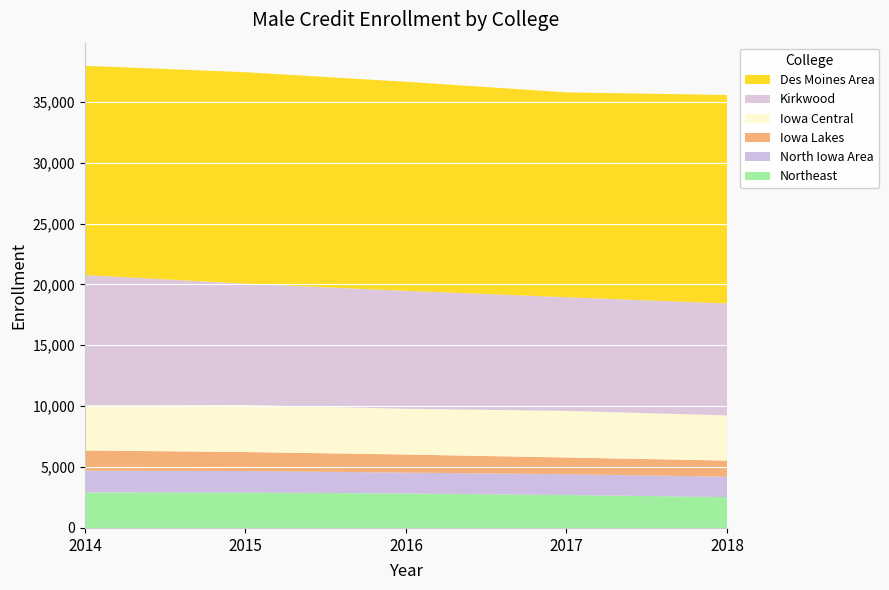

Reading left to right, what are all the values shown in this chart?

Northeast: 2014=2912	2015=2909	2016=2828	2017=2704	2018=2530
North Iowa Area: 2014=1789	2015=1765	2016=1716	2017=1708	2018=1681
Iowa Lakes: 2014=1661	2015=1559	2016=1486	2017=1372	2018=1321
Iowa Central: 2014=3718	2015=3867	2016=3755	2017=3830	2018=3711
Kirkwood: 2014=10692	2015=9957	2016=9686	2017=9335	2018=9191
Des Moines Area: 2014=17183	2015=17370	2016=17170	2017=16823	2018=17123